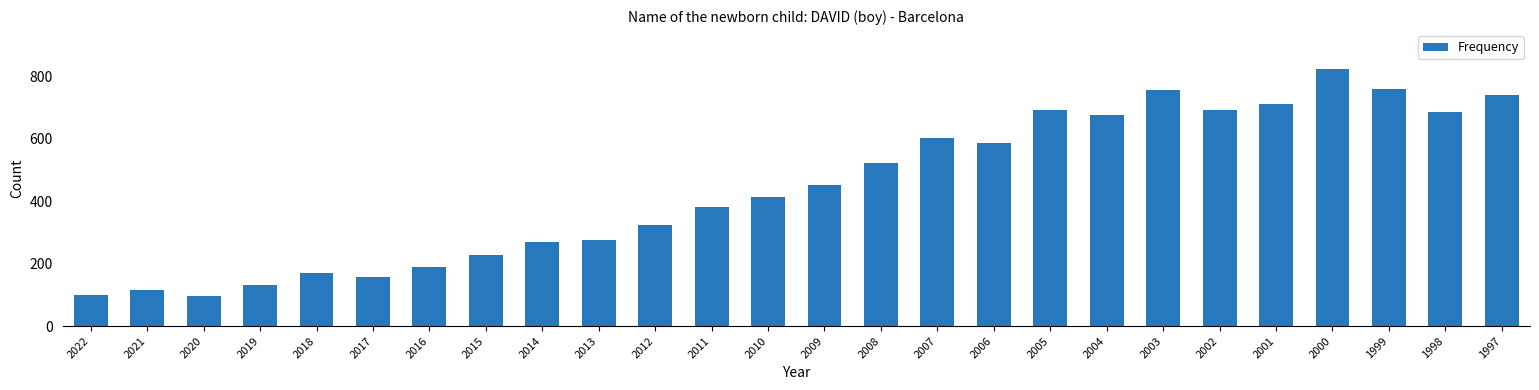

At which category does the chart reach its peak across all series?

2000